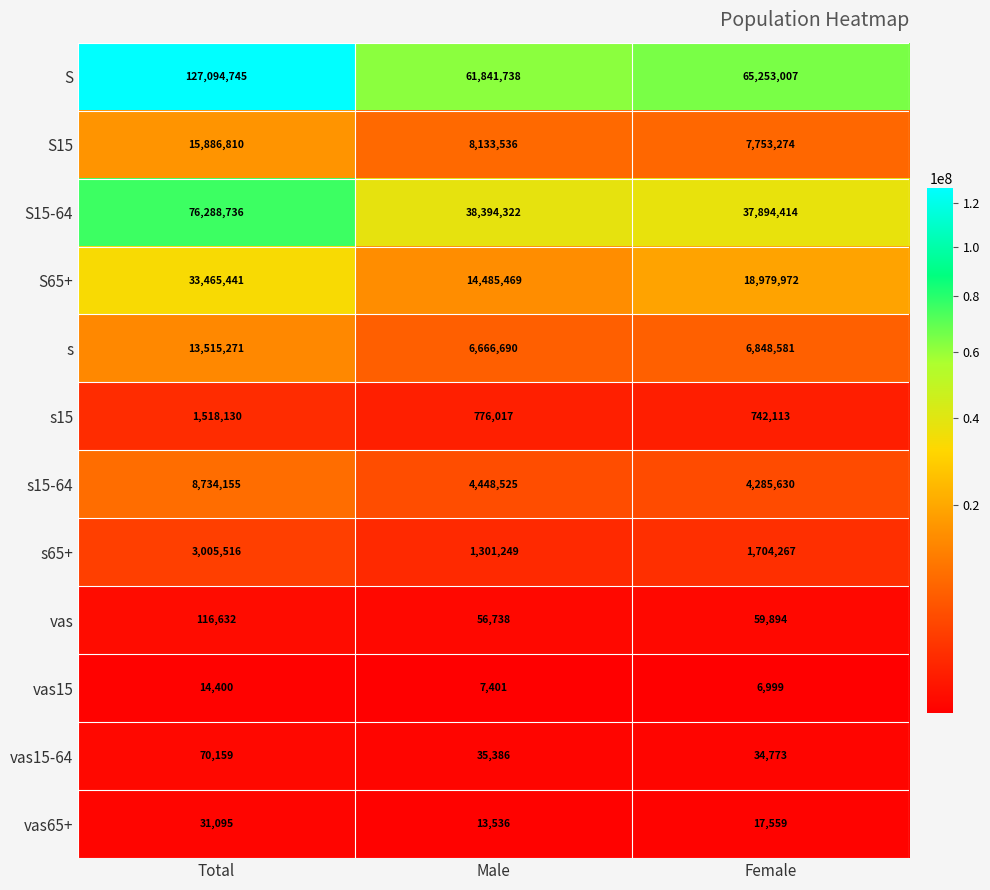

Which series has the largest total across all categories?

S